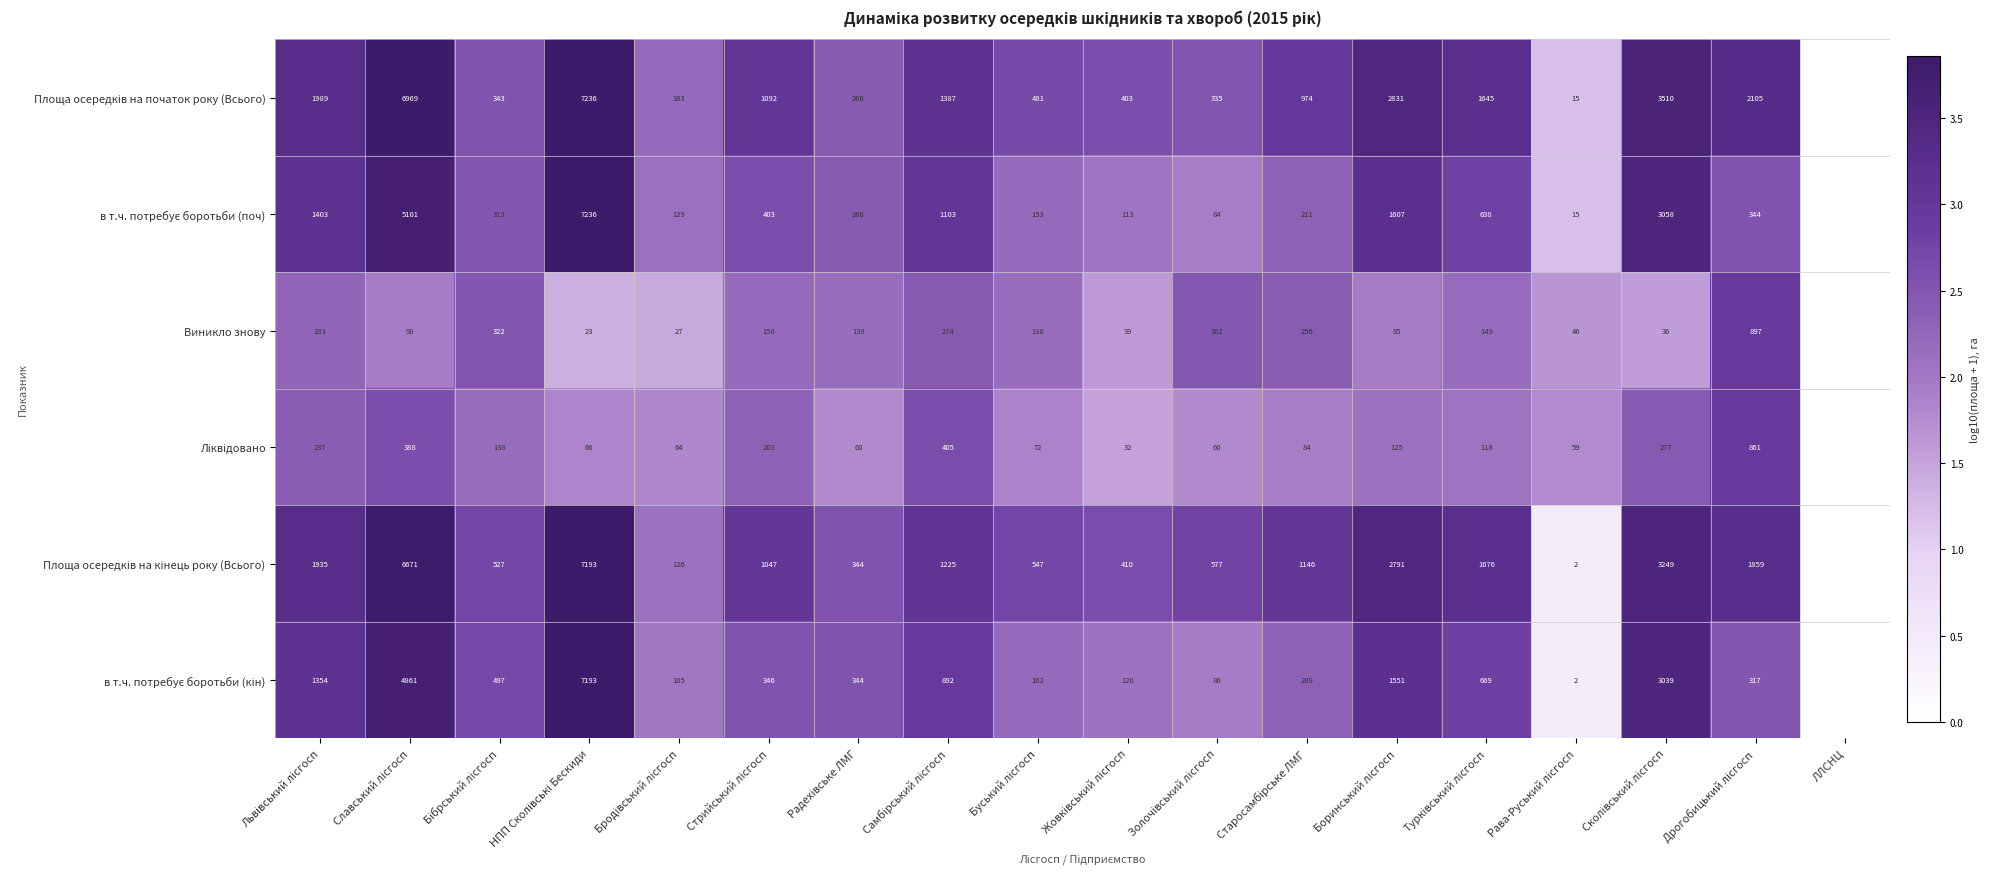

Between Сколівський лісгосп and Старосамбірське ЛМГ, which is larger?

Сколівський лісгосп